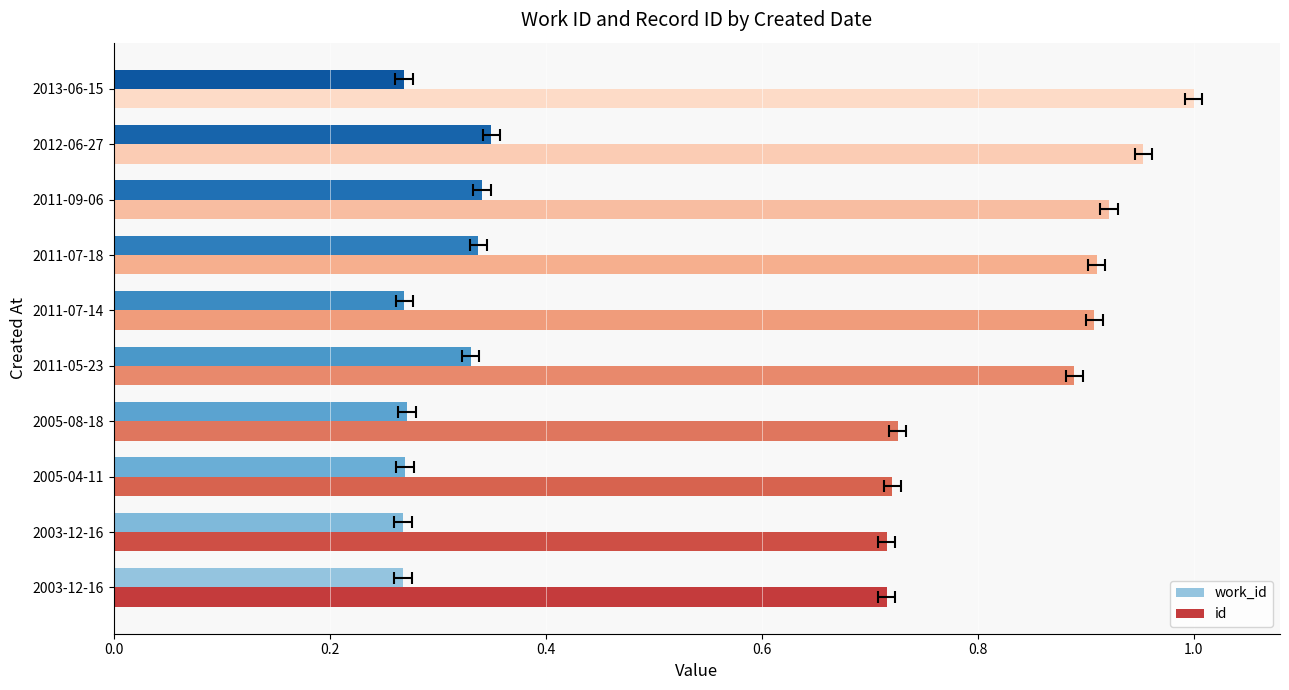

Rank the series by their maximum value, from highest to lowest.

id, work_id